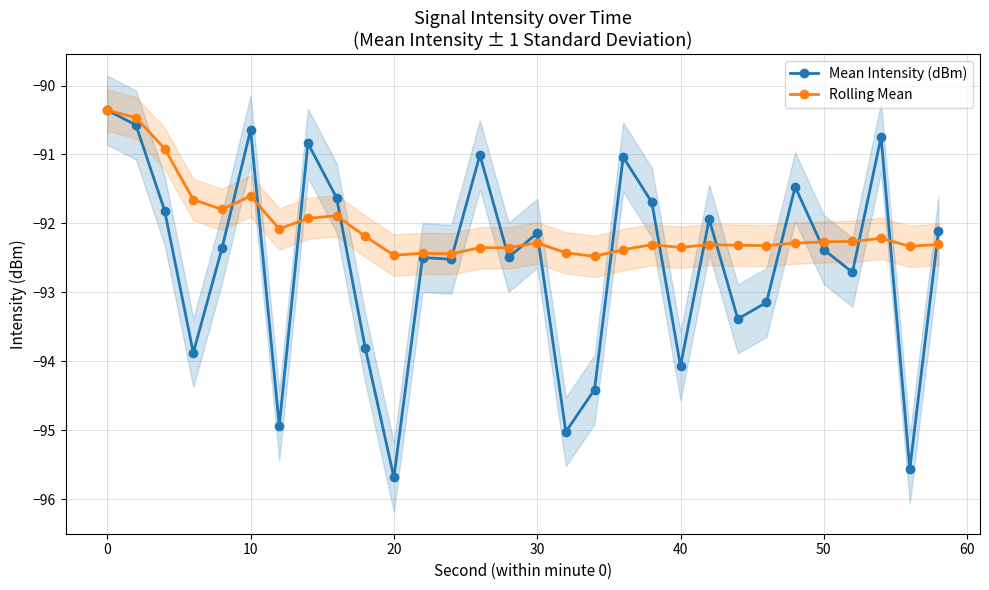

What are all the series names shown in the legend?

Mean Intensity (dBm), Rolling Mean